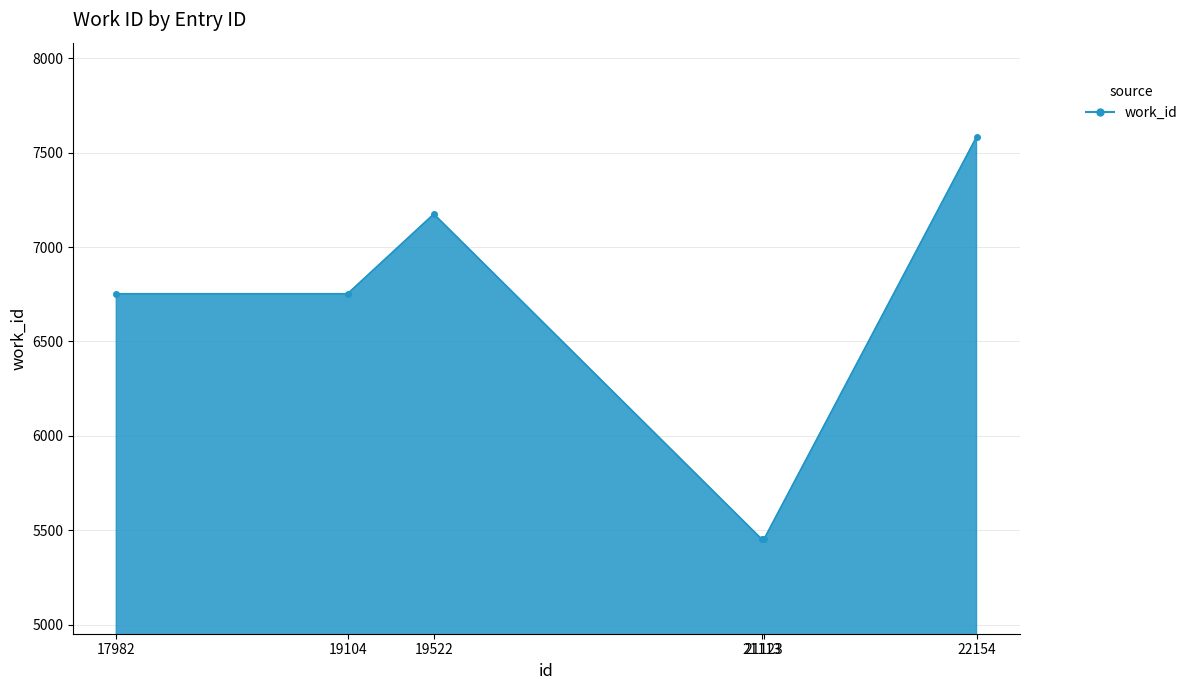

Reading left to right, what are all the values shown in this chart?

17982=6753	19104=6753	19522=7175	21113=5452	21123=5452	22154=7583